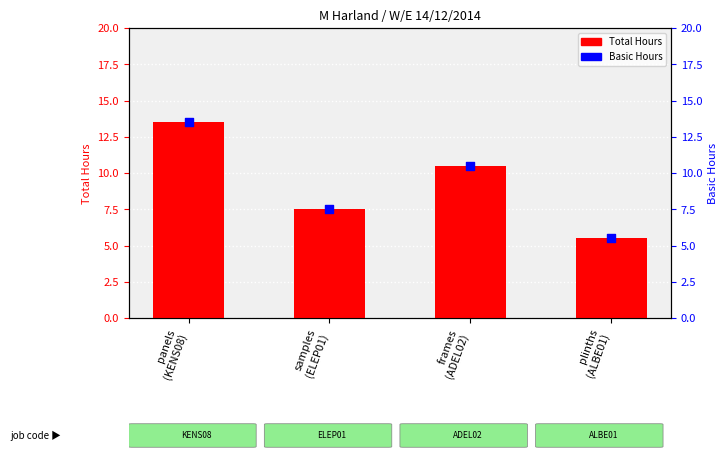

What is the total value across all series at panels
(KENS08)?

27.0